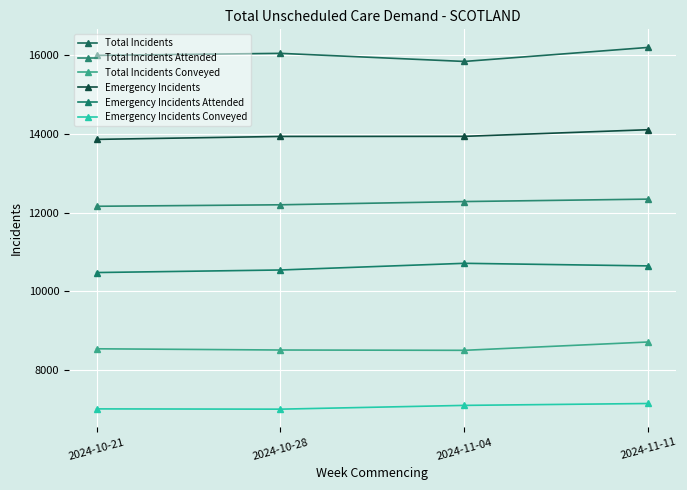

Which series has the largest range (max minus min)?

Total Incidents